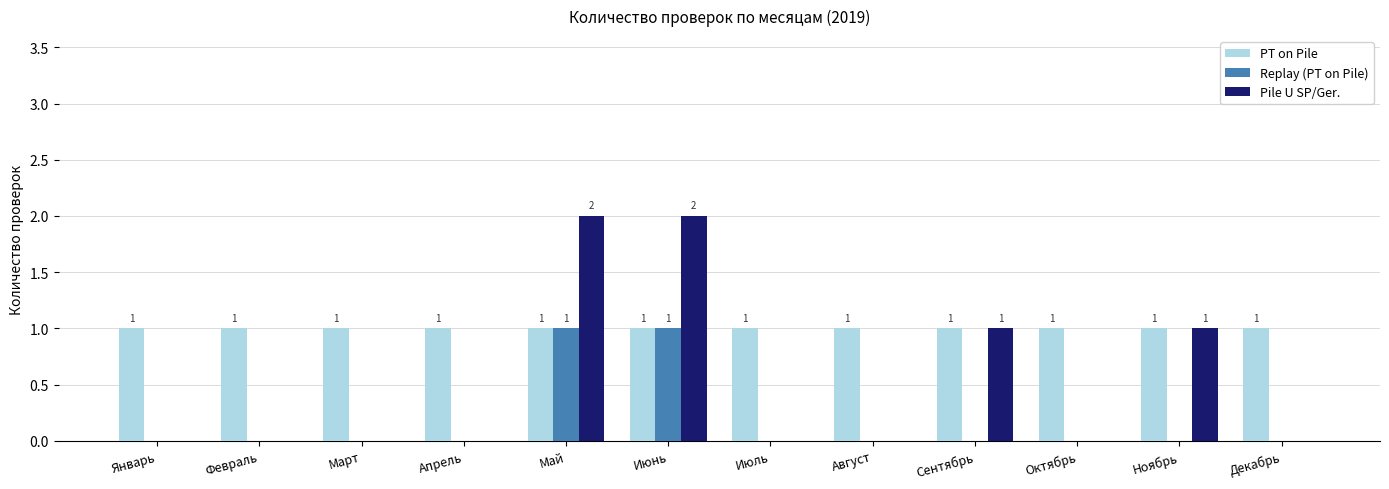

True or false: PT on Pile has a value of 1 at Март.

True